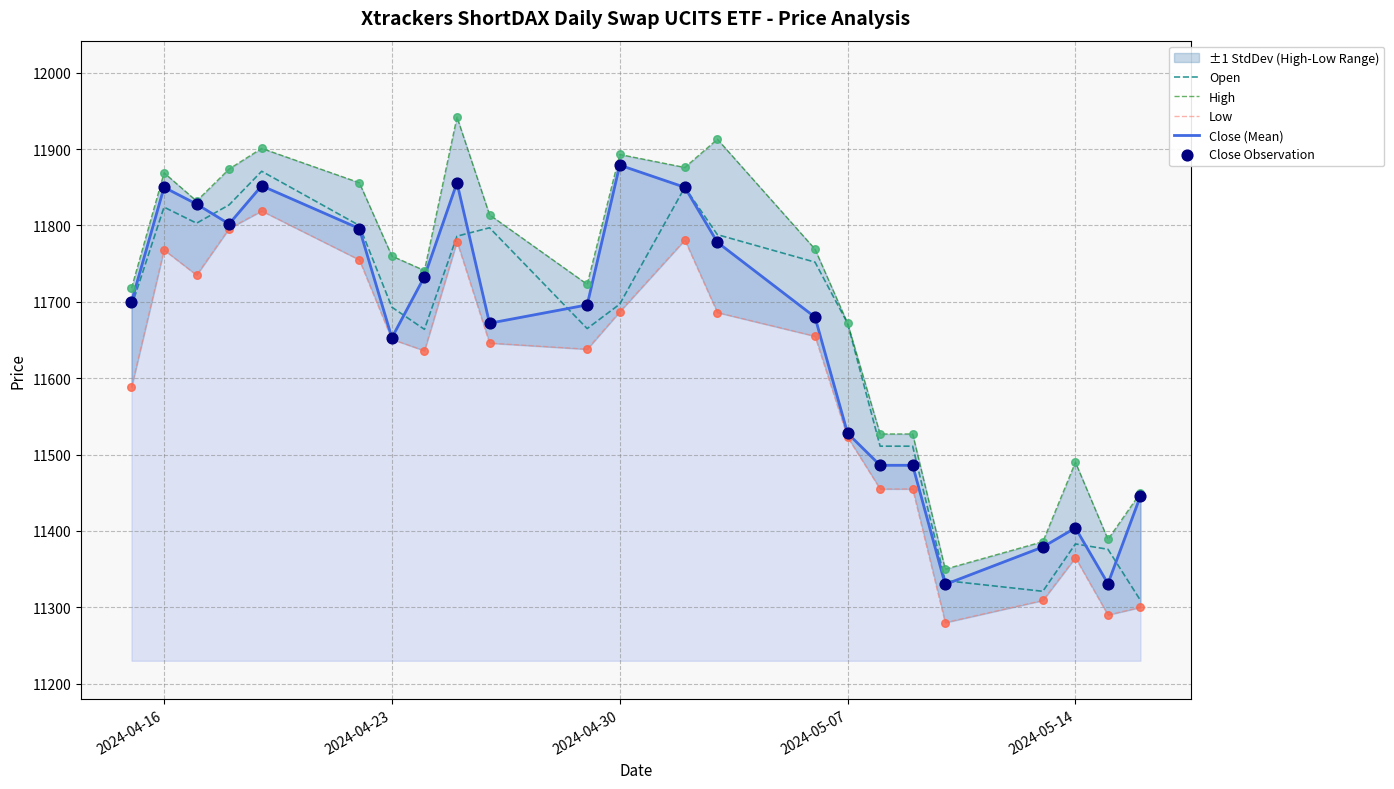

Which series reaches the maximum Y coordinate?

High